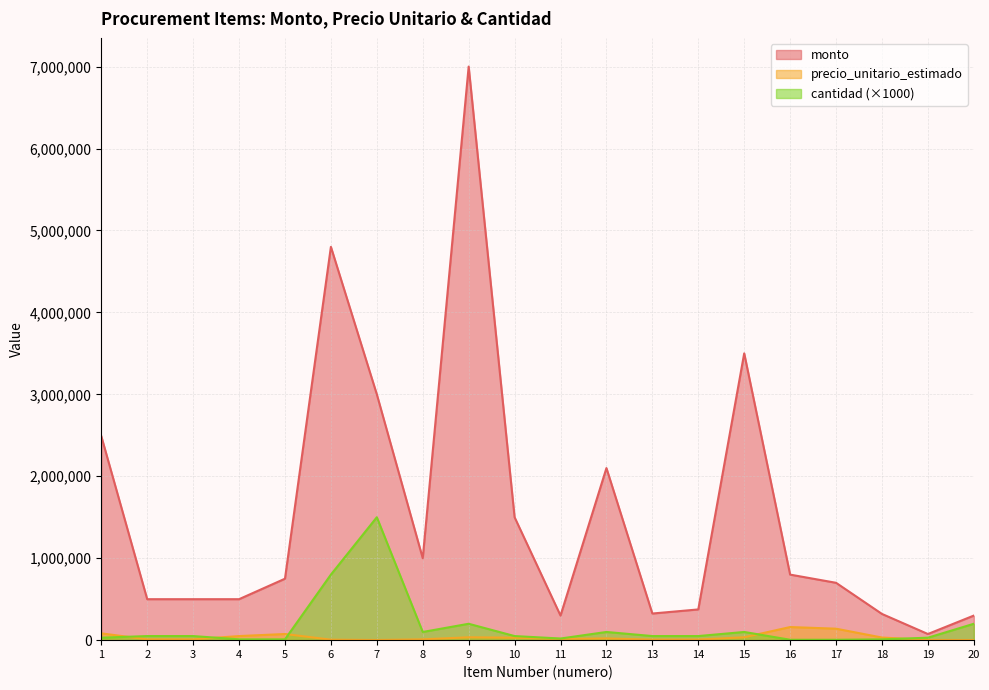

Does the chart display data point markers on the line(s)?

No